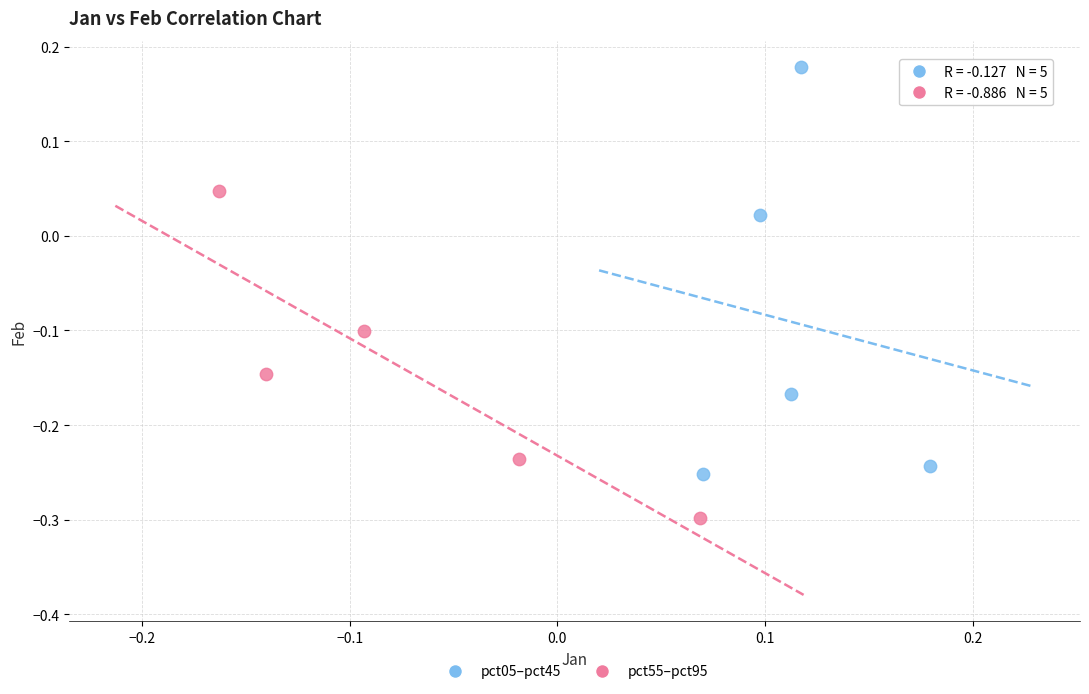

Which series contains the highest Y value?

pct05–pct45